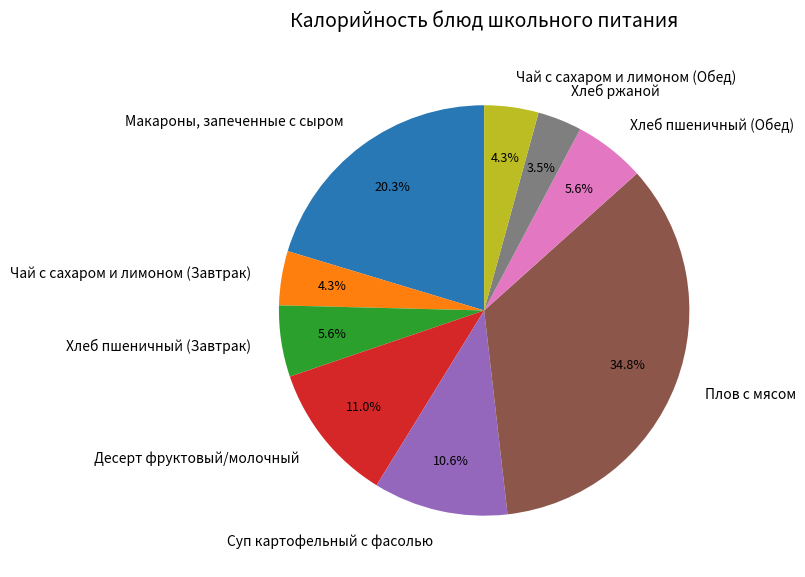

To the nearest percent, what is the average slice percentage?

11%